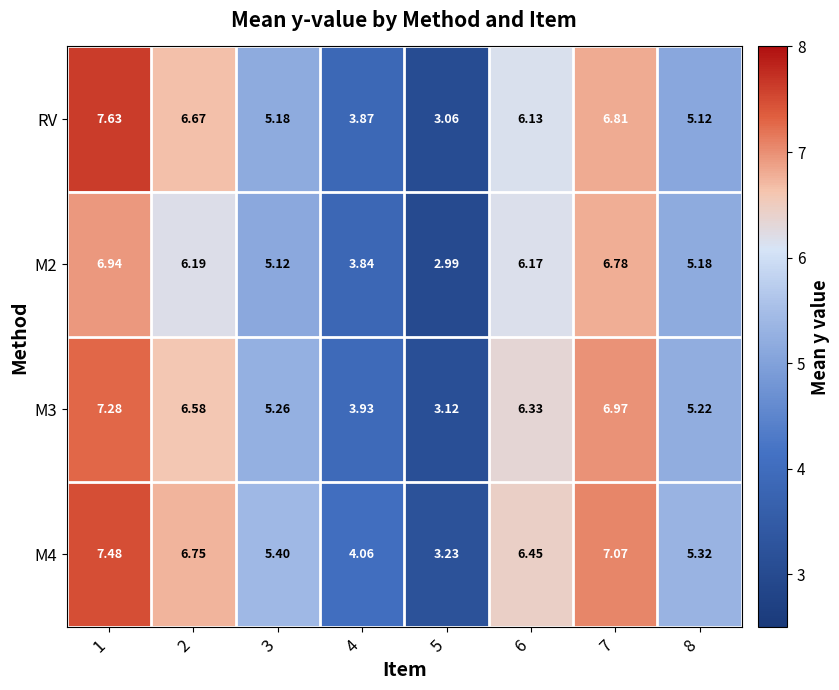

What is the maximum value shown in the chart?

7.6